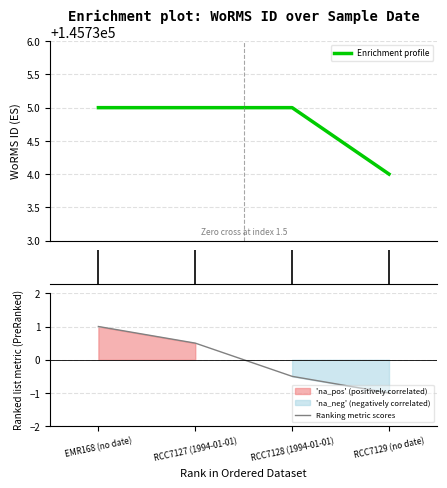

What is the value of the 1st point from the left?

145735